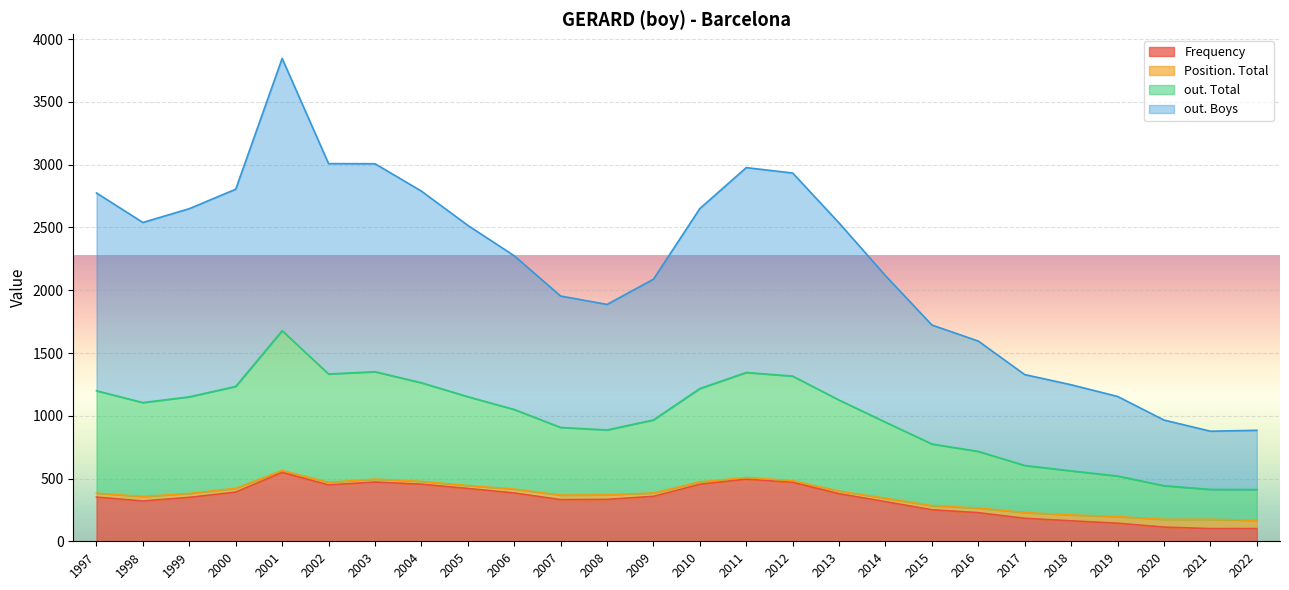

List the series in order of their overall mean, highest first.

out. Boys, out. Total, Frequency, Position. Total